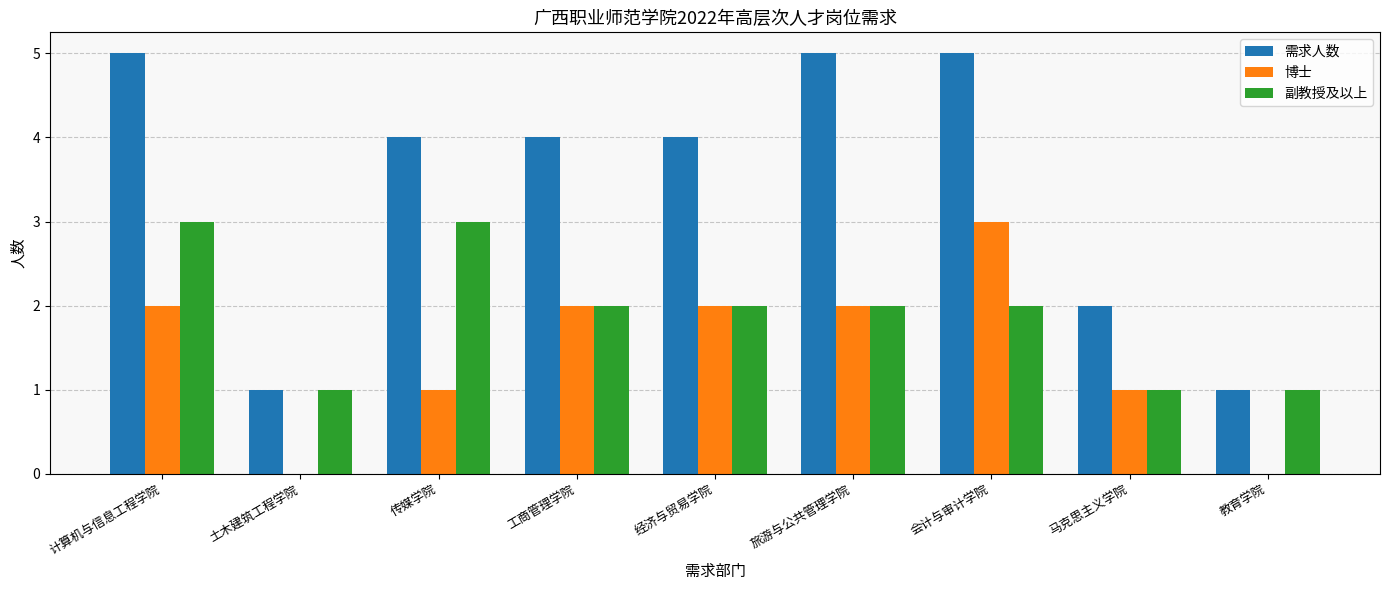

Is the value of 博士 at 传媒学院 greater than the value of 需求人数 at 工商管理学院?

No